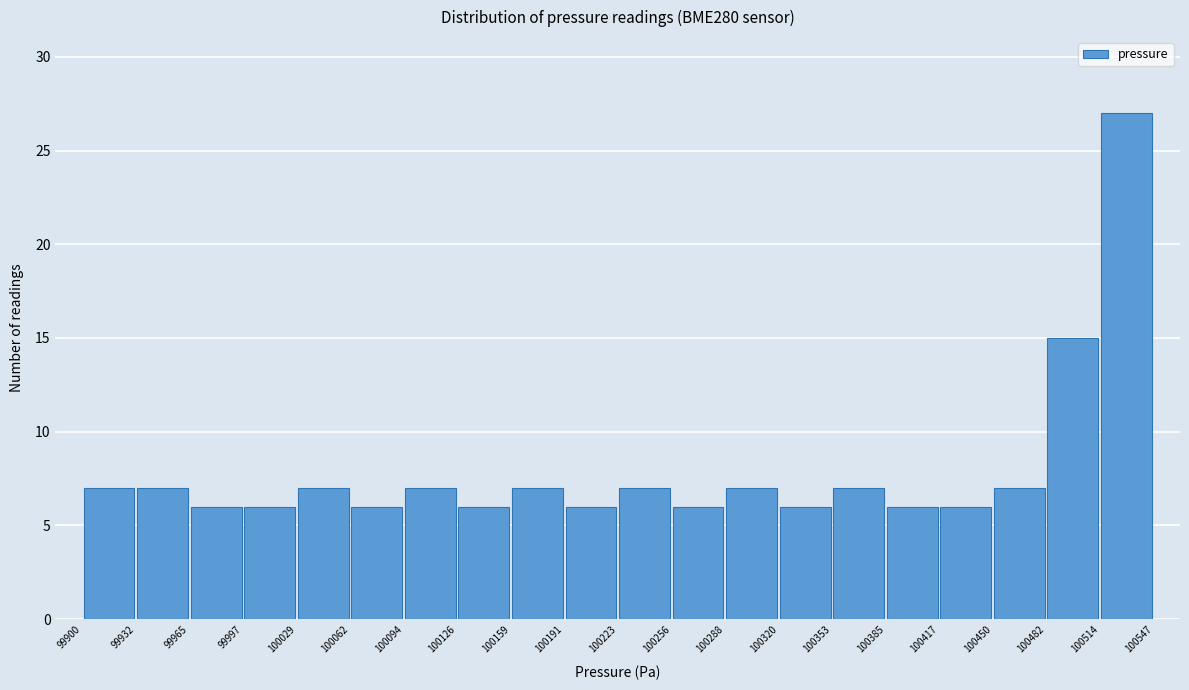

How tall is the bar that spans 100385 to 100417 on the x-axis? The values are not printed on the chart, so give them approximately, as read against the axis.

6